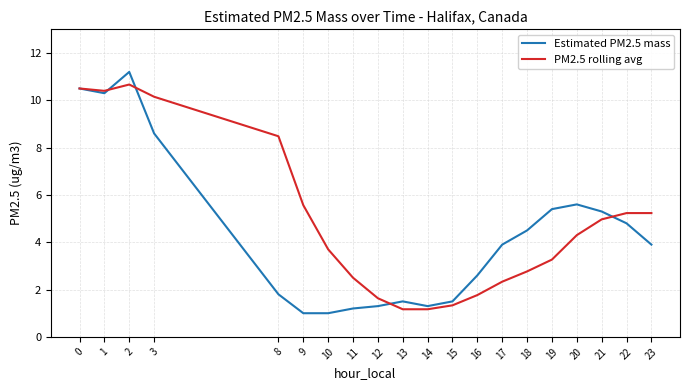

How many lines are shown in the chart?

2